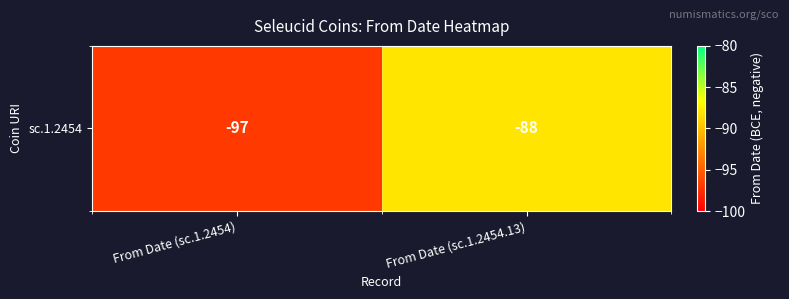

What is the smallest value displayed?

-97